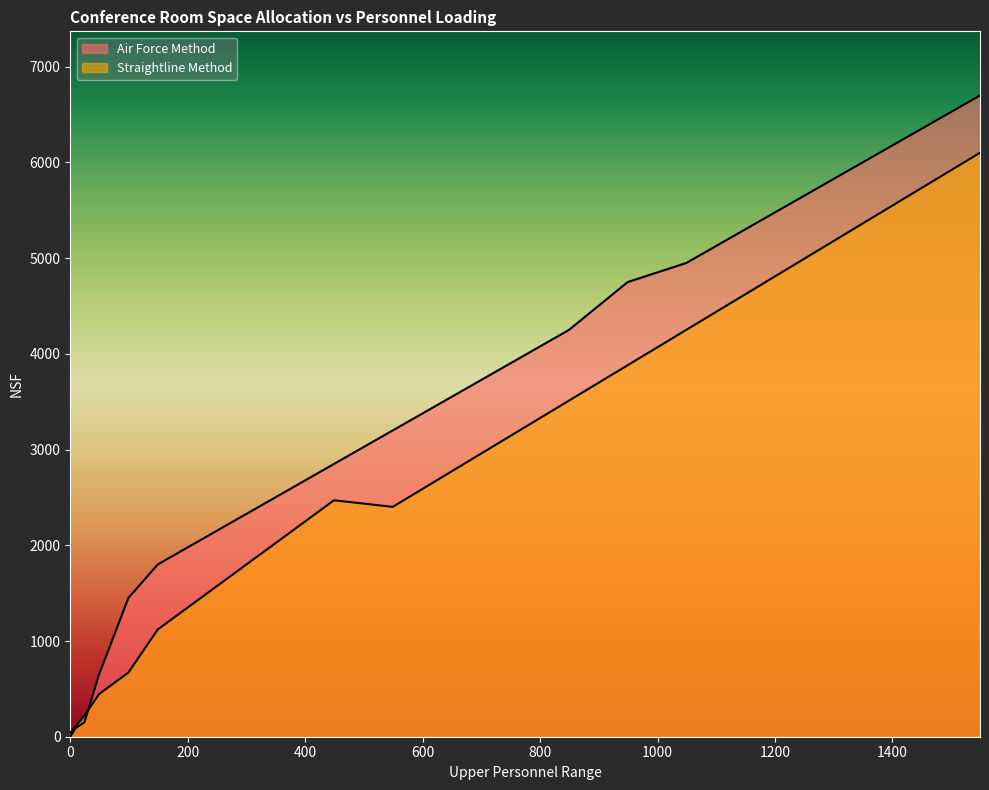

Between 349 and 849, which series saw the biggest shift?

Air Force Method